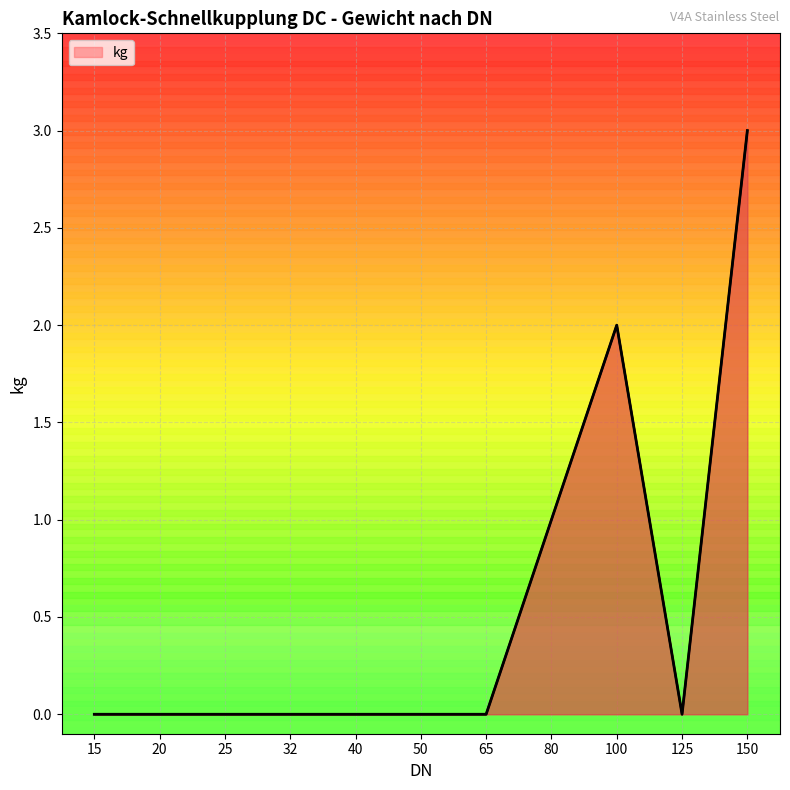

How many lines are shown in the chart?

1